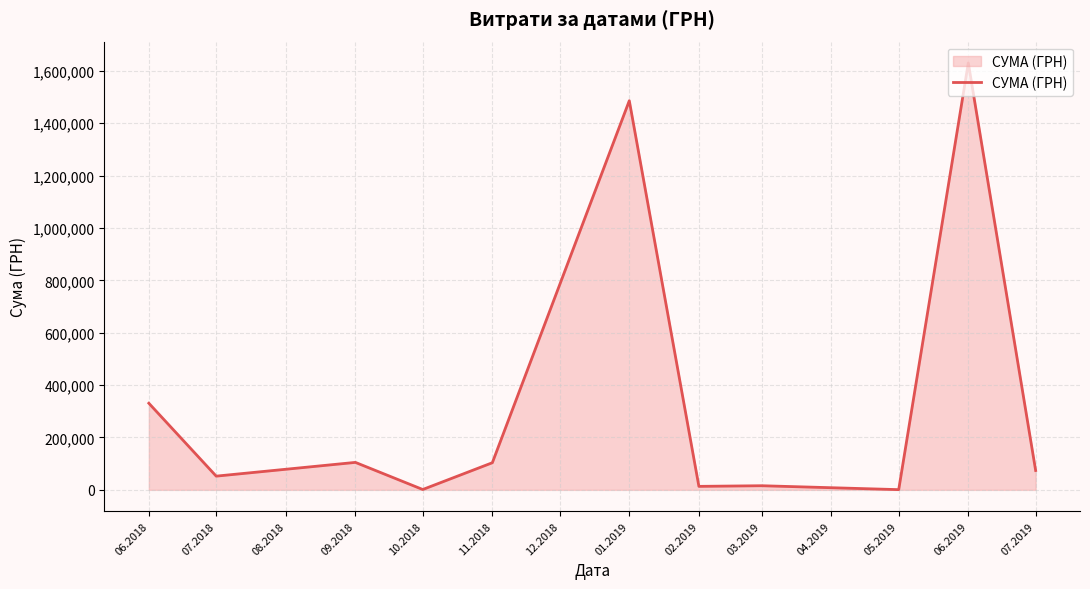

Approximately how many times larger is the value at 01.2019 compared to 09.2018?

14.2